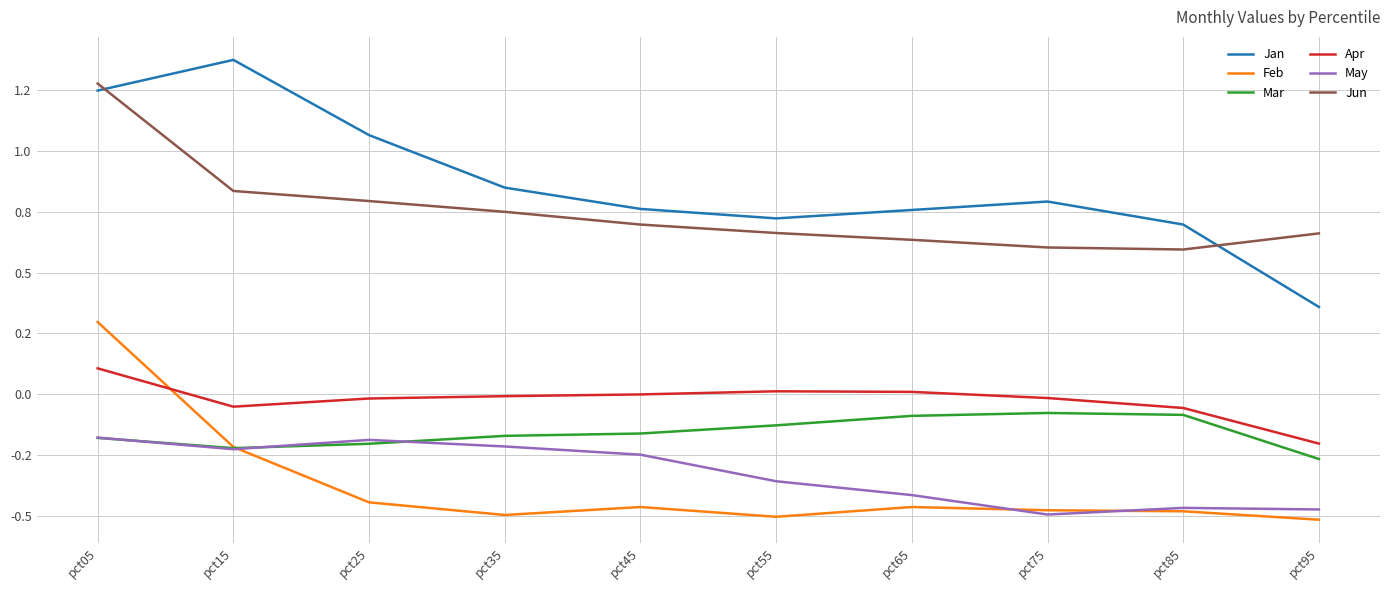

True or false: Jun has more than 1 interior local peaks.

False